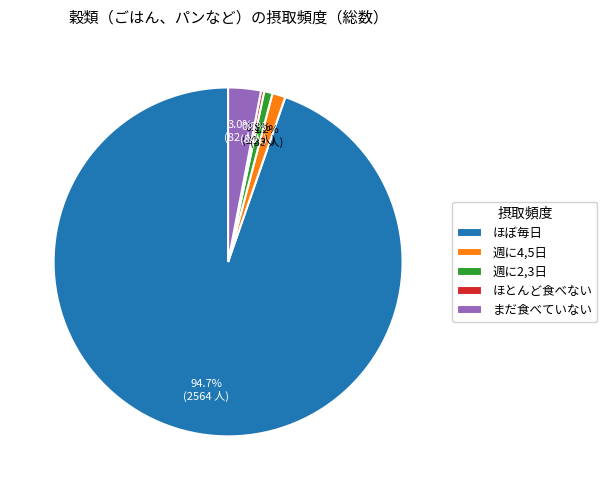

Which category has the biggest portion of the pie?

ほぼ毎日